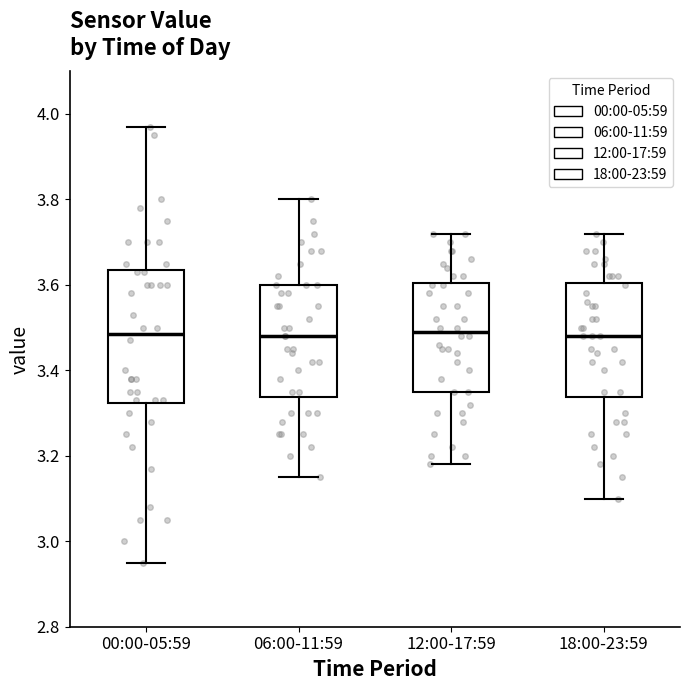

Reading left to right, transcribe this box plot: for each box, give where its median line is, the range the box spans, and where its two whiskers end, as read against the y-axis. The values are not printed on the chart, so give them approximately, as read against the axis.

00:00-05:59: median 3.48, box 3.32 to 3.64, whiskers 2.96 to 3.98
06:00-11:59: median 3.48, box 3.34 to 3.60, whiskers 3.16 to 3.80
12:00-17:59: median 3.50, box 3.36 to 3.60, whiskers 3.18 to 3.72
18:00-23:59: median 3.48, box 3.34 to 3.60, whiskers 3.10 to 3.72